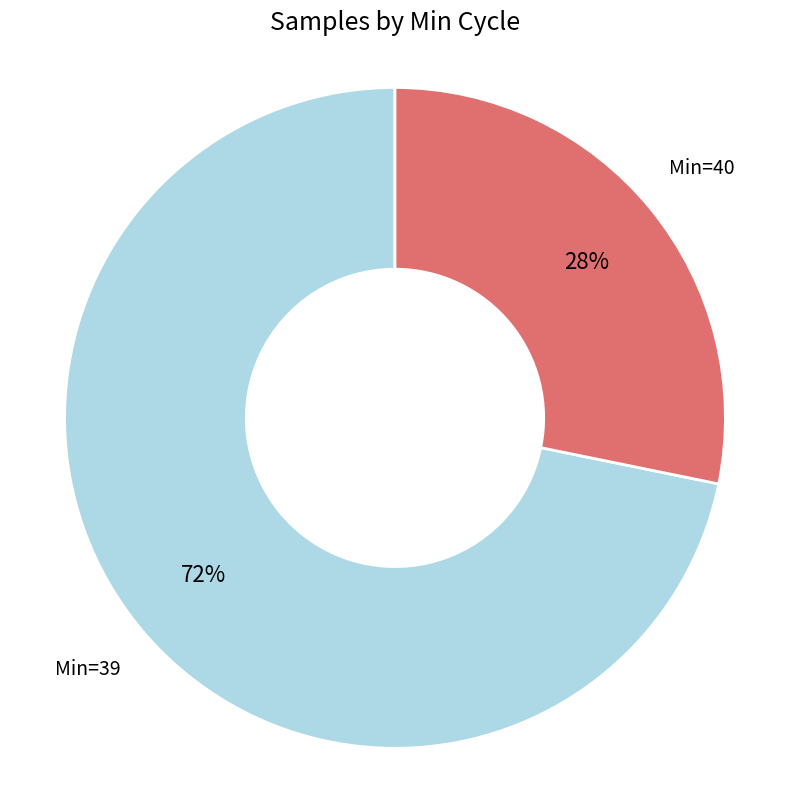

Does any single category account for the majority?

Yes